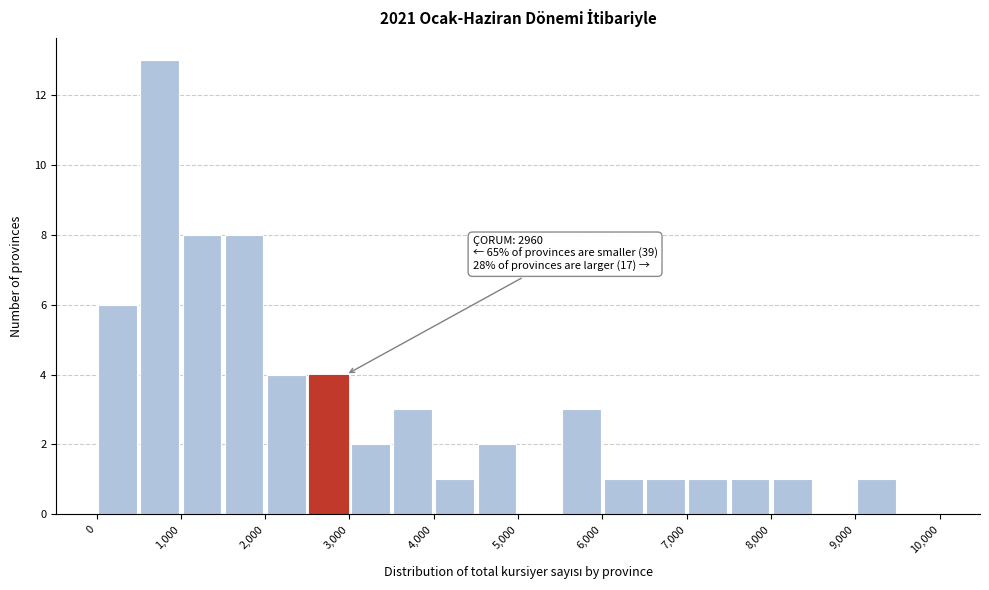

Which range on the x-axis has the tallest bar?

500 to 1000